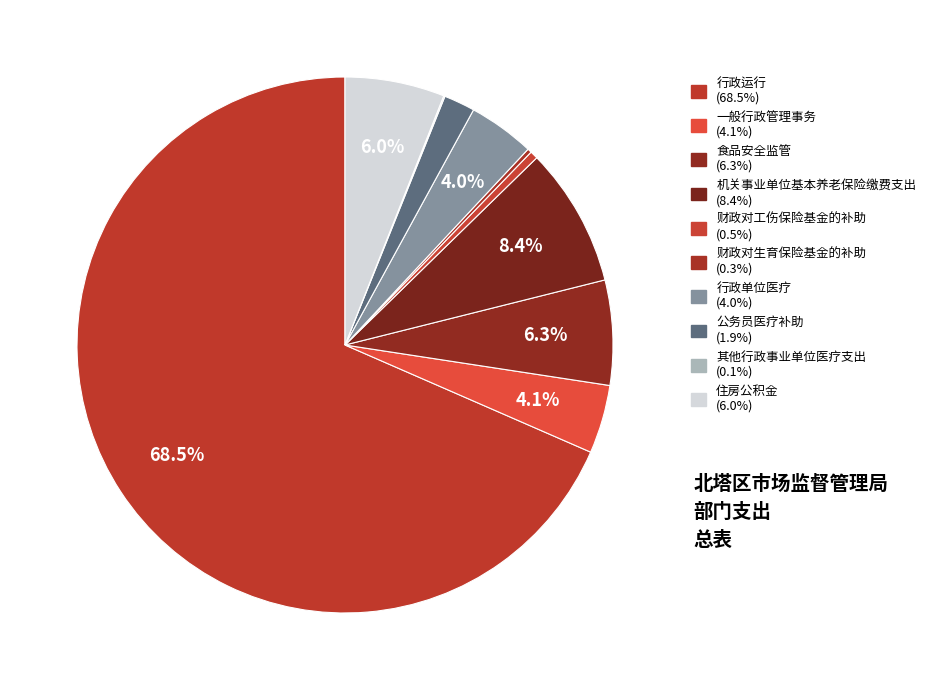

Which category has the biggest portion of the pie?

行政运行